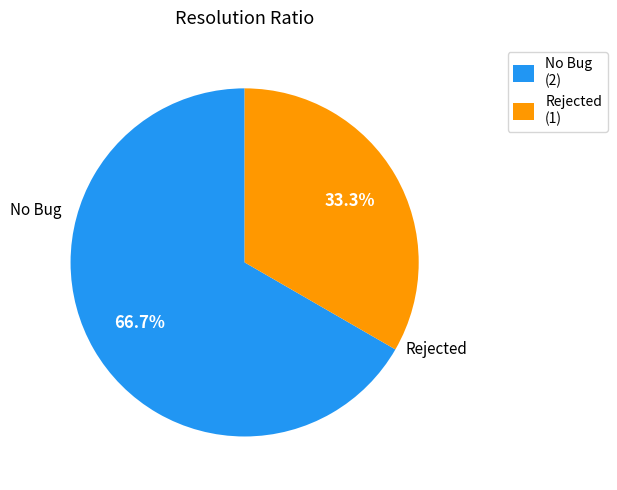

What percentage do No Bug and Rejected together represent?

100.0%